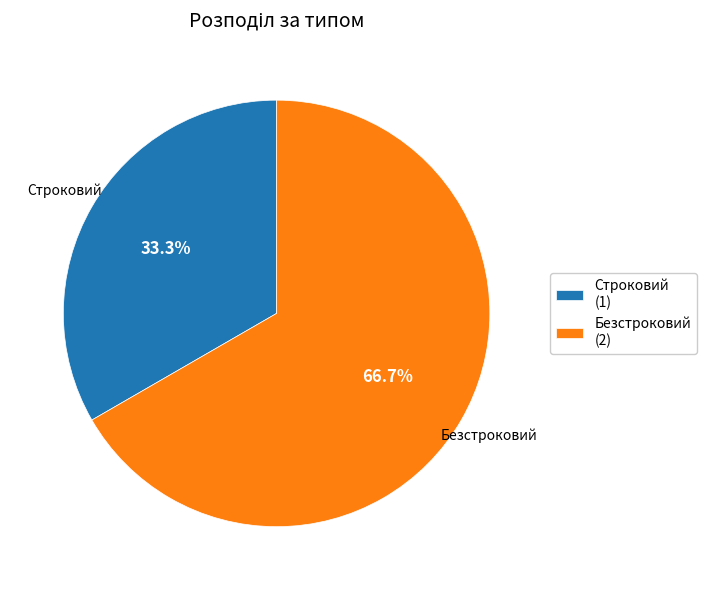

What percentage is the Безстроковий slice, to the nearest percent?

67%